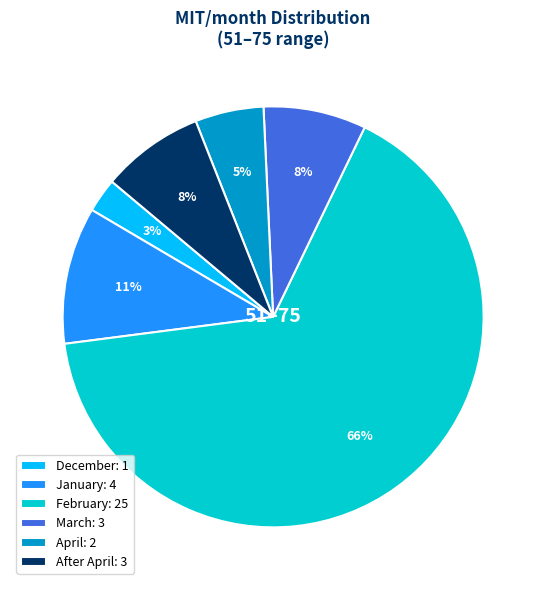

To the nearest percent, what is the average slice percentage?

17%